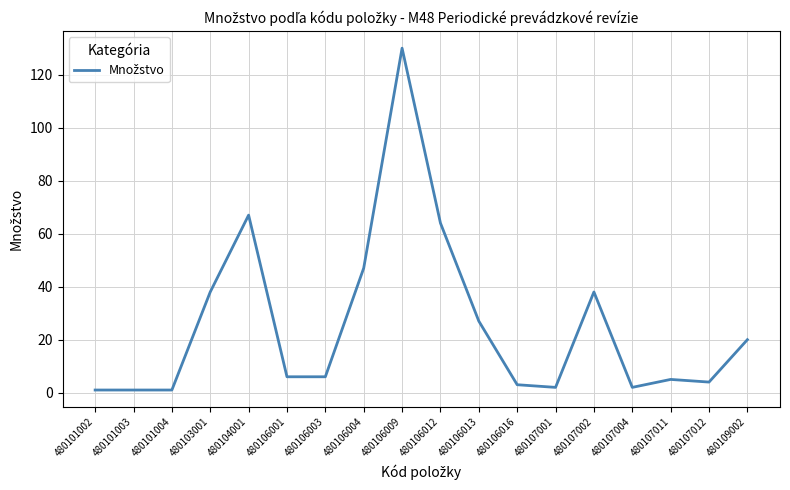

The chart shows a value of 20 at 480109002. True or false?

True